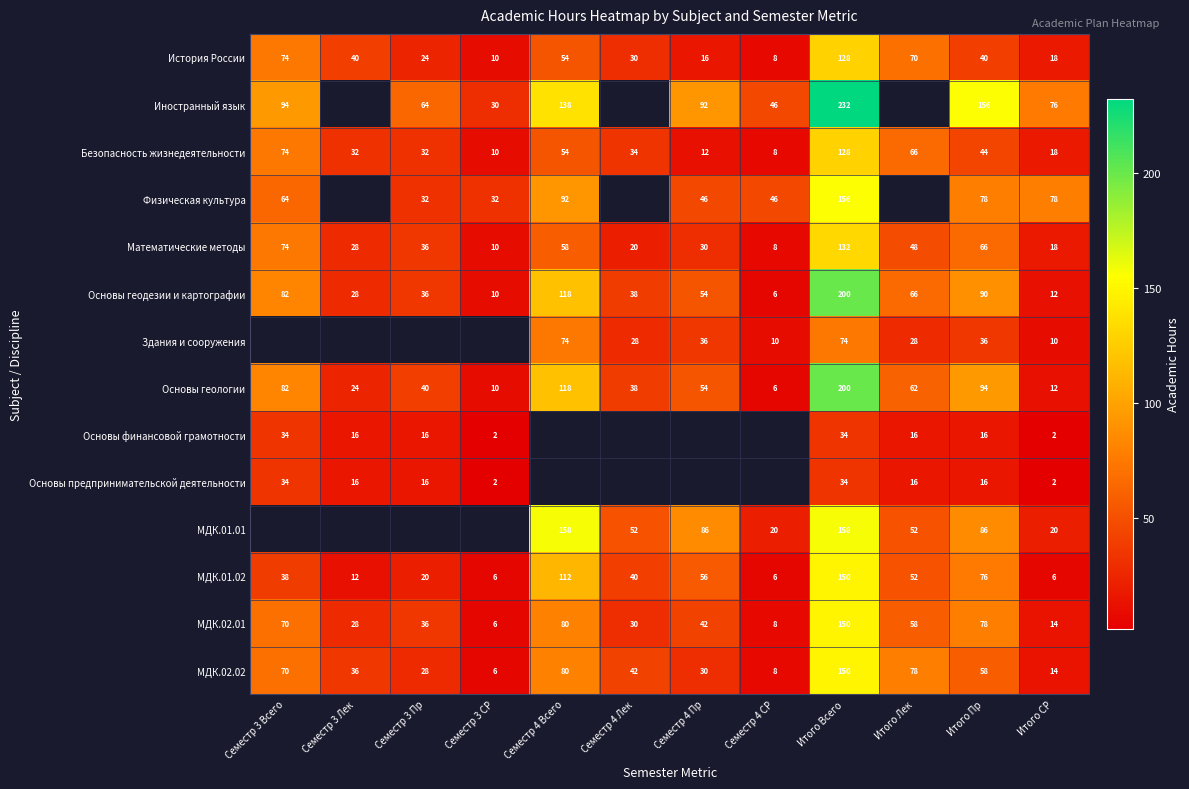

What is the spread (max minus min) of values at Итого СР?

76